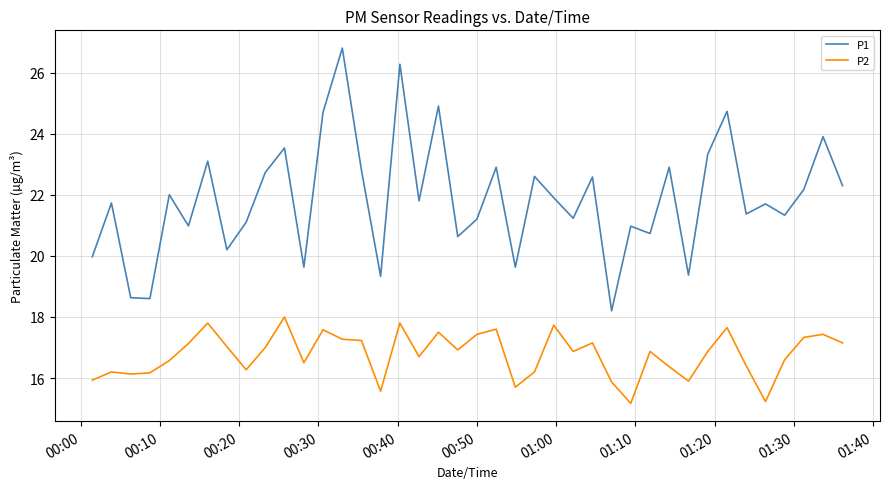

True or false: P2 and P1 intersect in this chart.

False